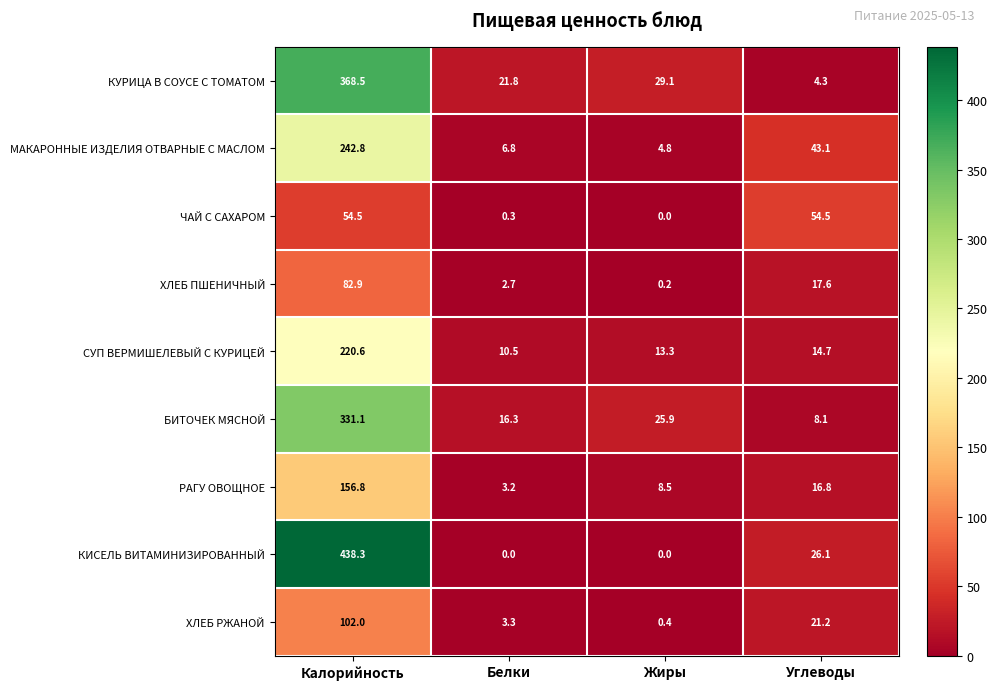

Is it true that КИСЕЛЬ ВИТАМИНИЗИРОВАННЫЙ equals 438.3 at Калорийность?

True